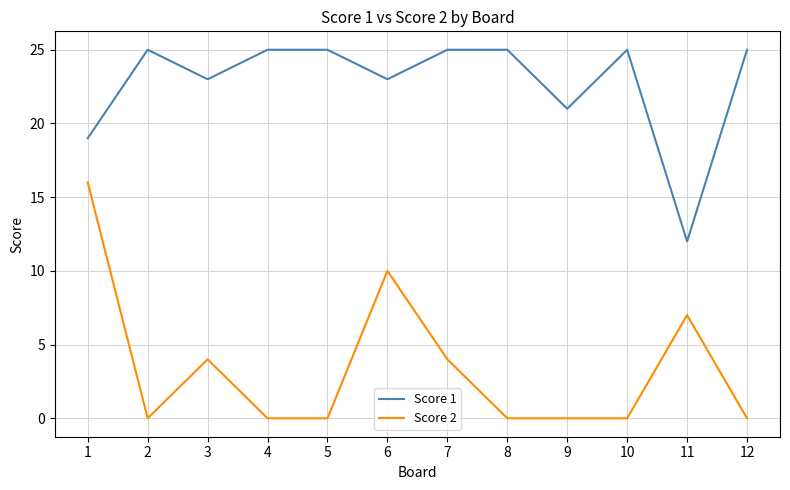

What is the spread (max minus min) of values at 9?

21